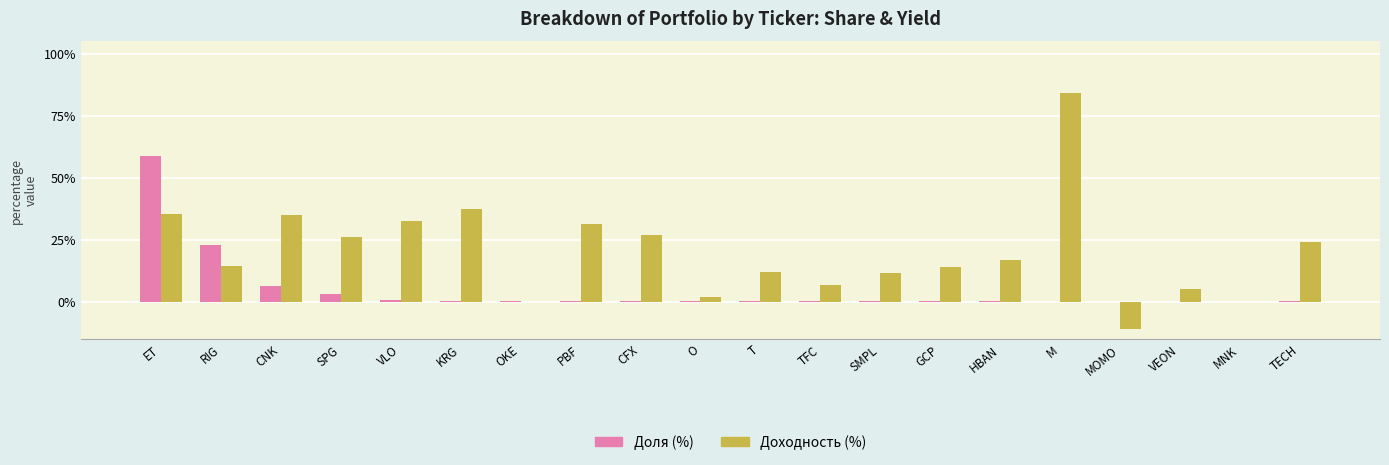

Which series has the largest total across all categories?

Доходность (%)